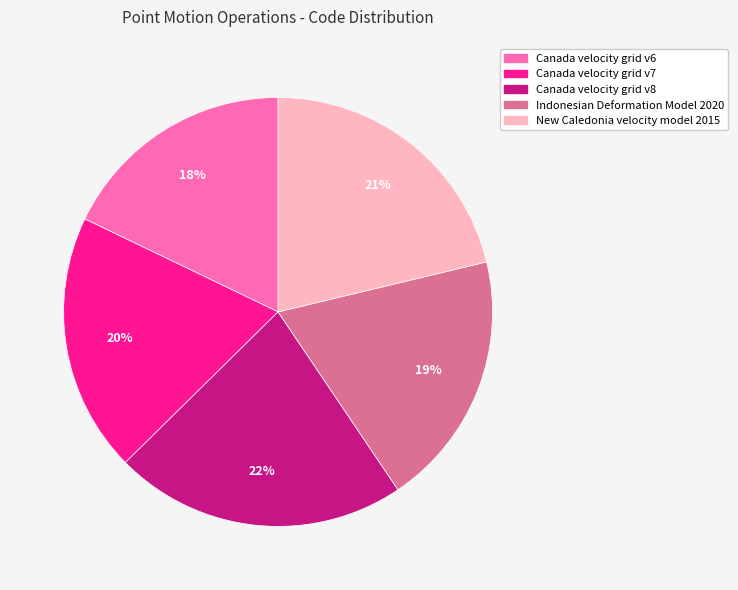

Do Canada velocity grid v6 and Canada velocity grid v7 together represent more than half of the pie?

No